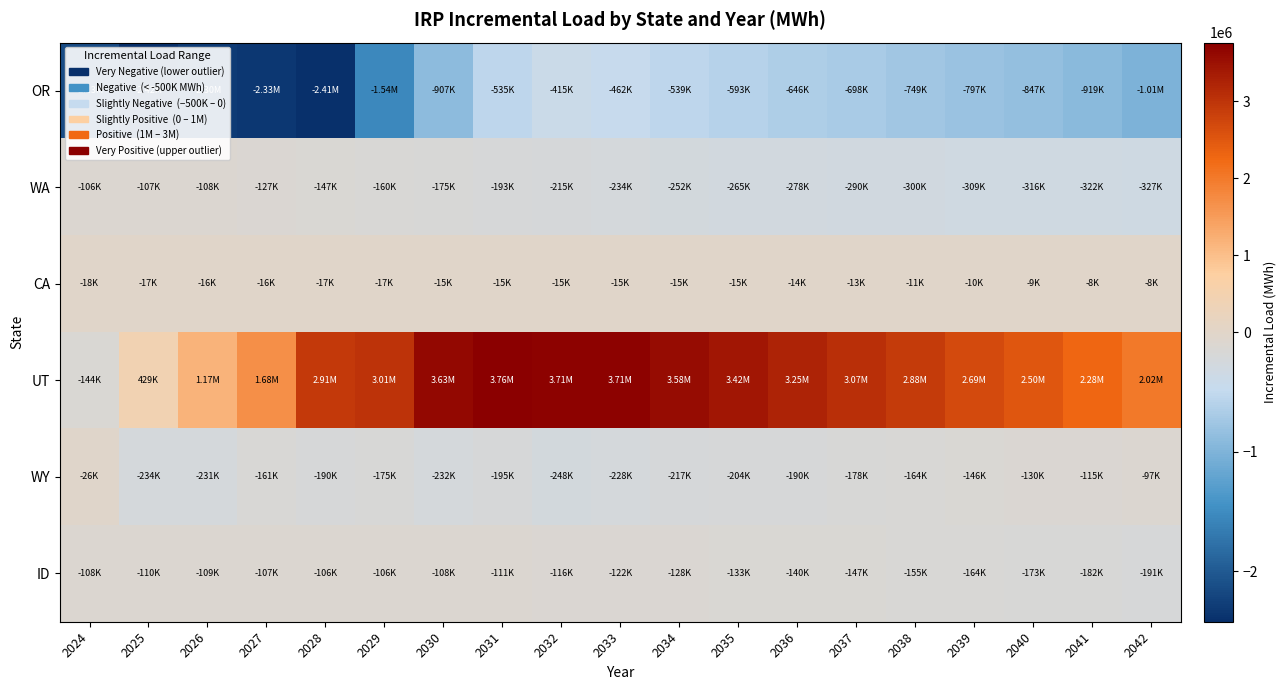

How many categories are shown in the chart?

19